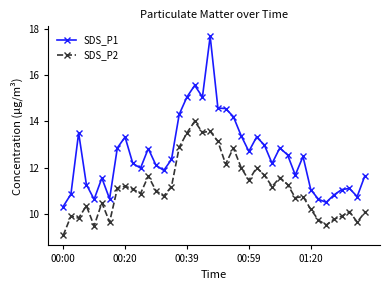

At how many categories does at least one series exceed 17?

1